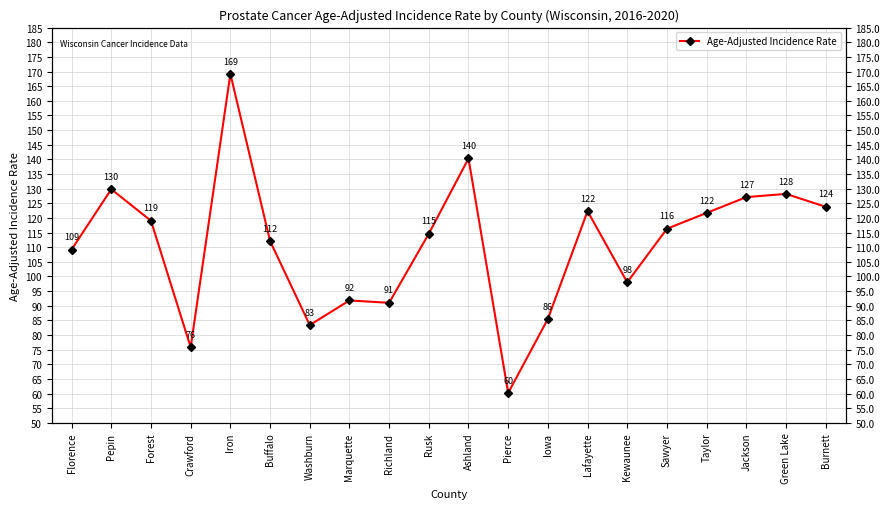

What is the label of the 16th point from the left?

Sawyer